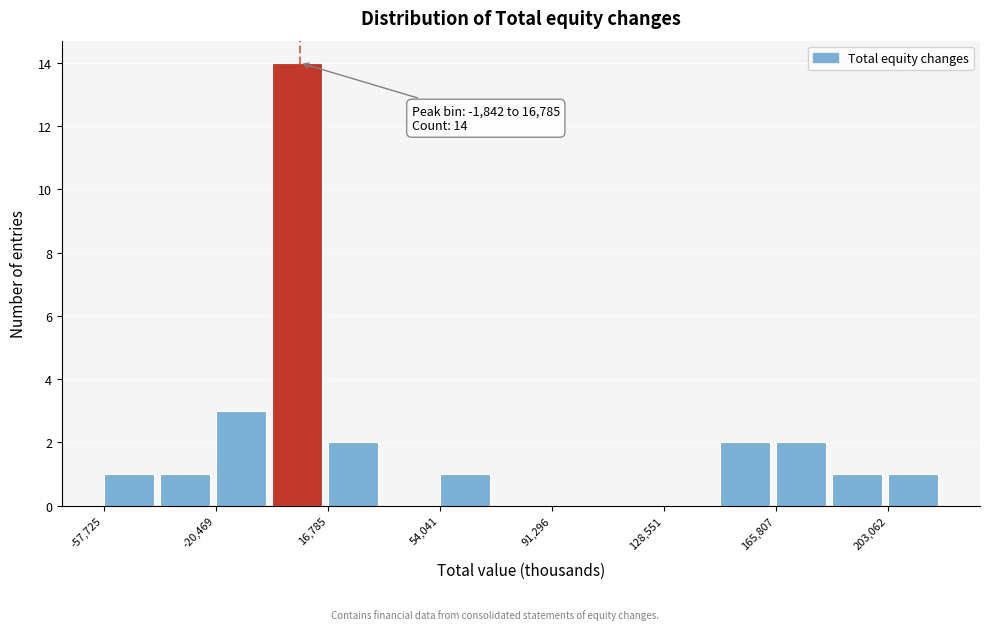

Around what value on the x-axis is the tallest bar? Give the approximate position of its centre, as read against the axis.

5000